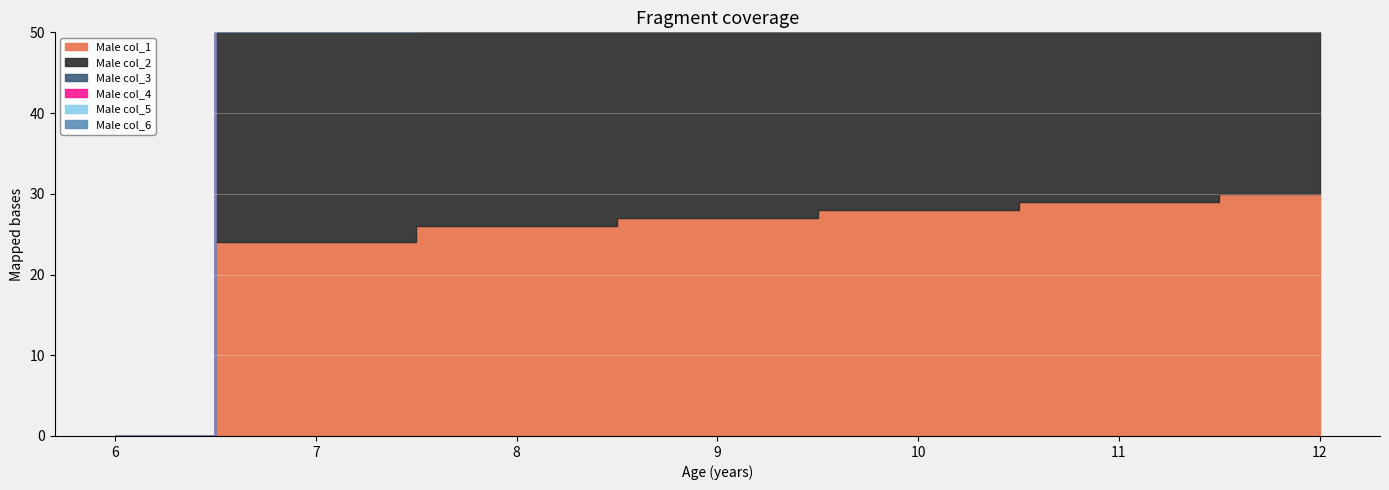

True or false: Male col_2 has more than 1 points higher than both neighbors.

False